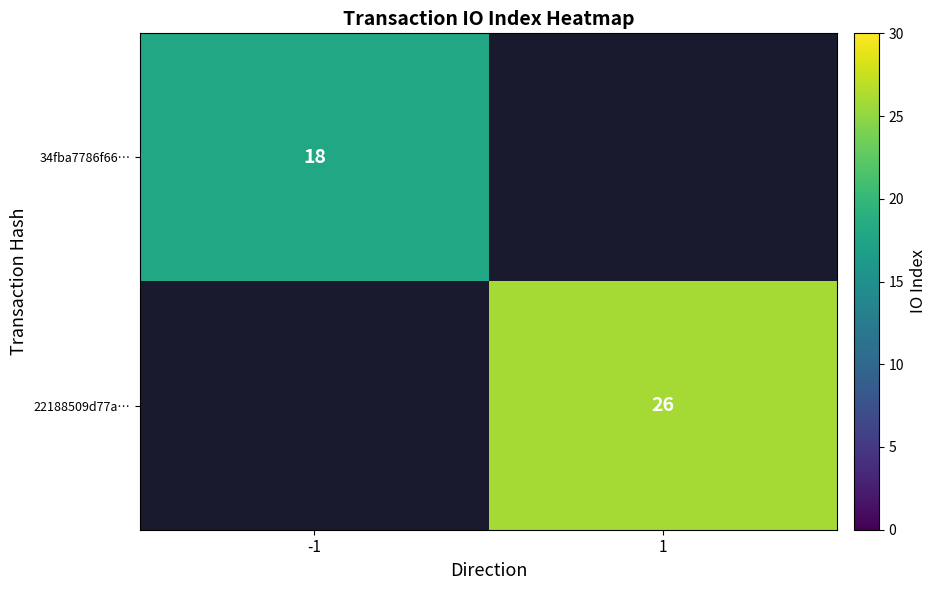

Is it true that 34fba7786f66… equals 18 at -1?

True